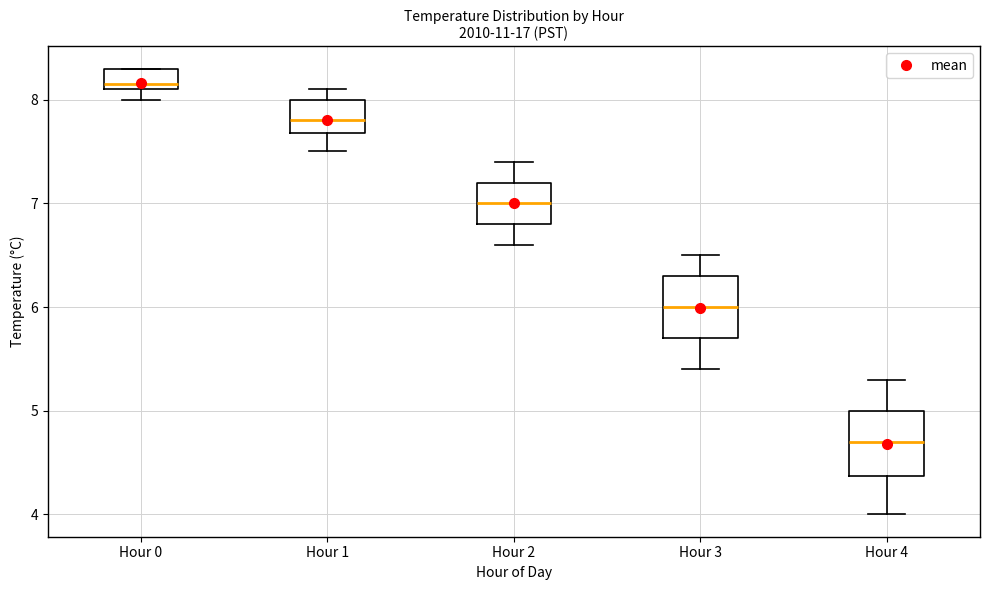

Where does the lower whisker of the box for Hour 2 end on the y-axis? The values are not printed on the chart, so give them approximately, as read against the axis.

6.6